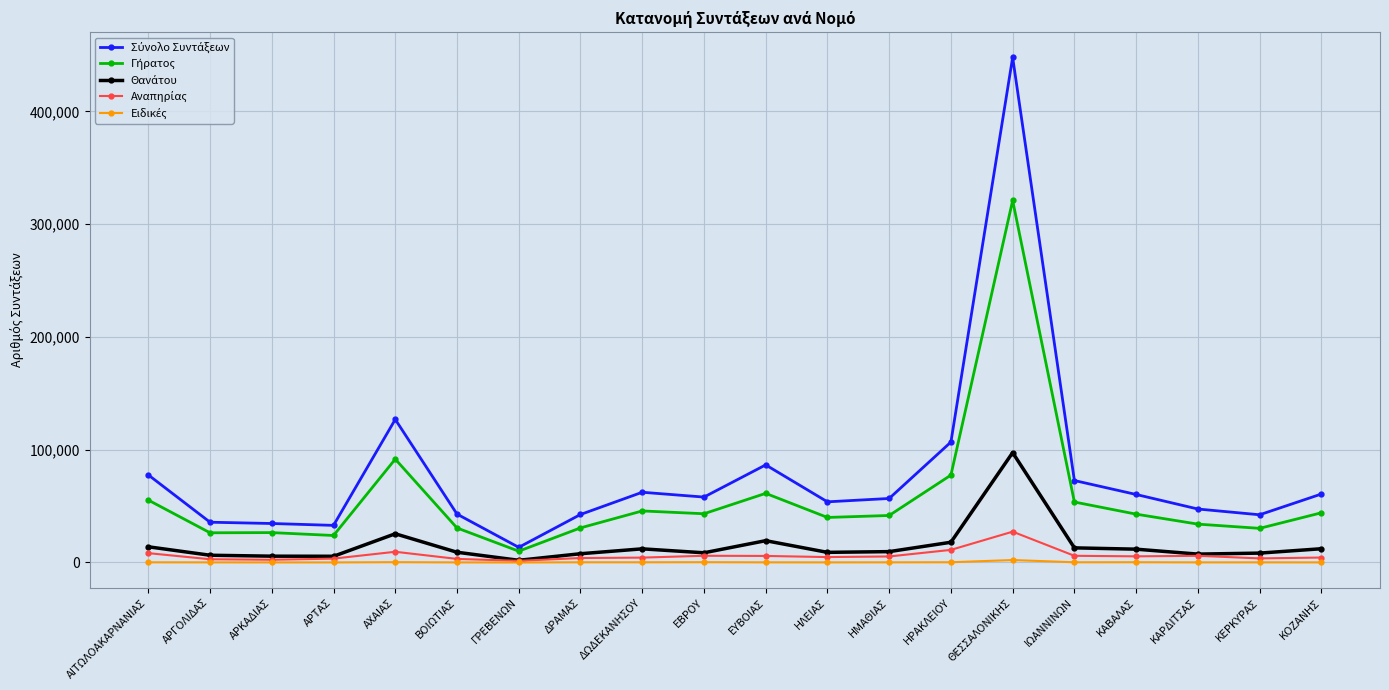

At which category is the sum across all series the highest?

ΘΕΣΣΑΛΟΝΙΚΗΣ